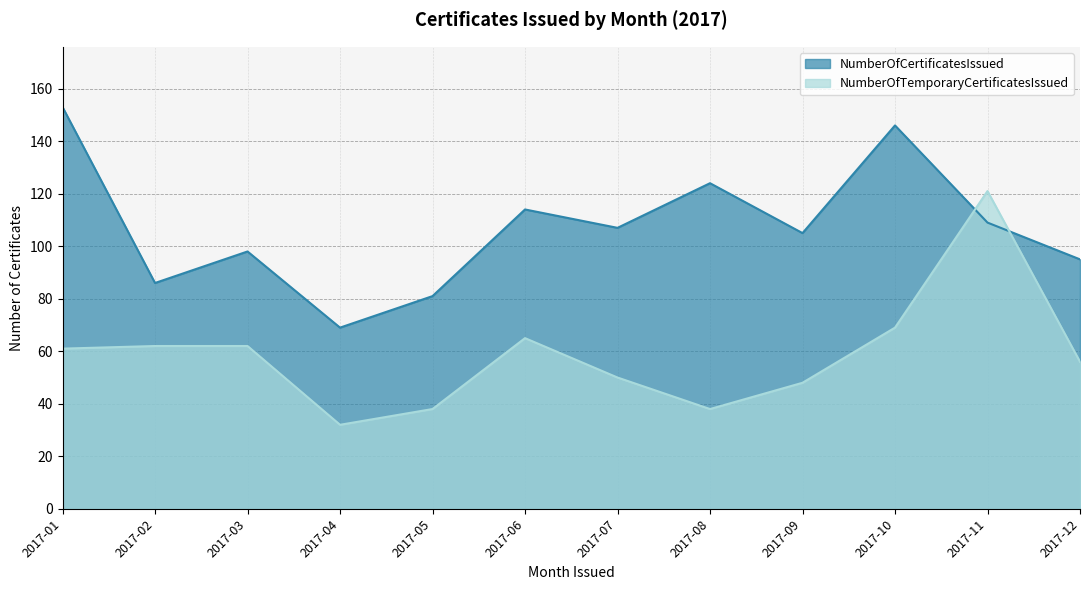

At which label does NumberOfTemporaryCertificatesIssued reach its minimum?

2017-04